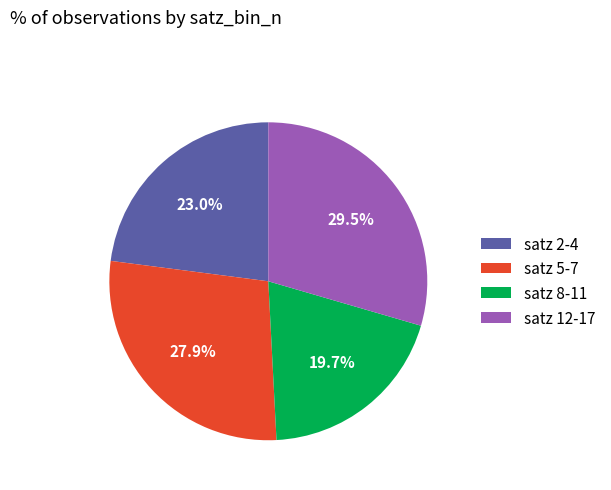

What is the total percentage of satz 12-17 and satz 8-11?

49.2%